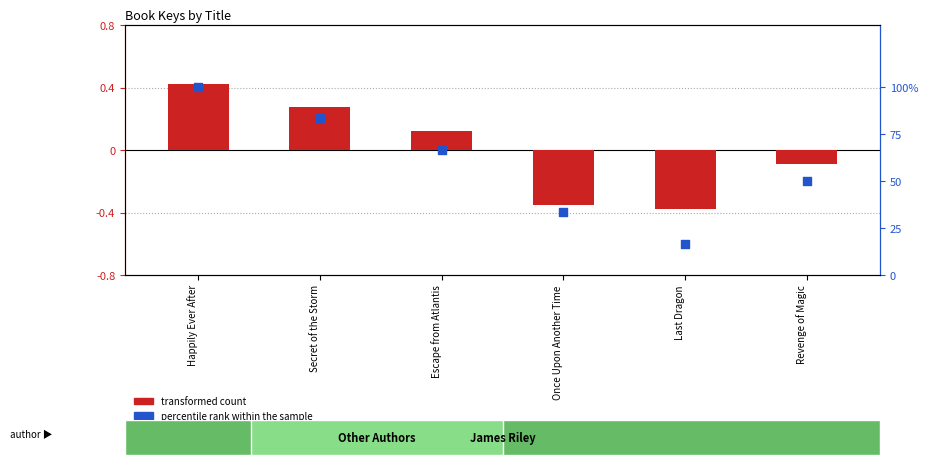

Which series reaches the maximum Y coordinate?

percentile rank within the sample